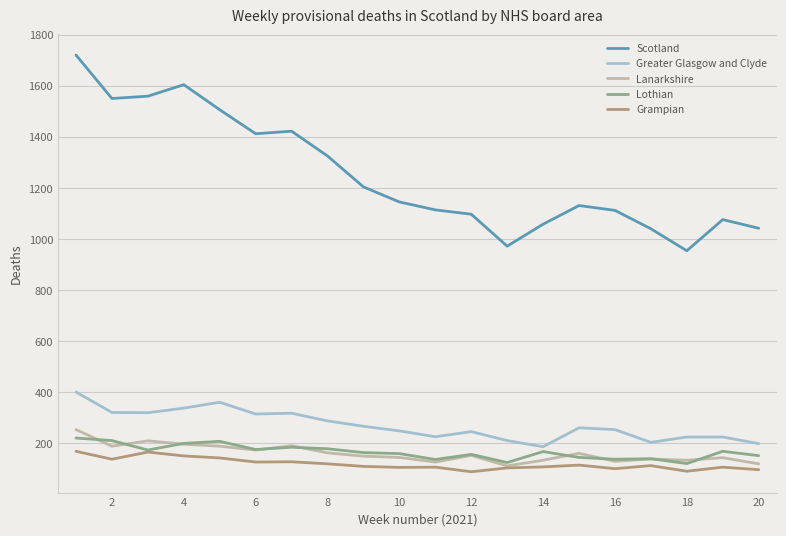

True or false: Lothian and Greater Glasgow and Clyde cross at least once.

False